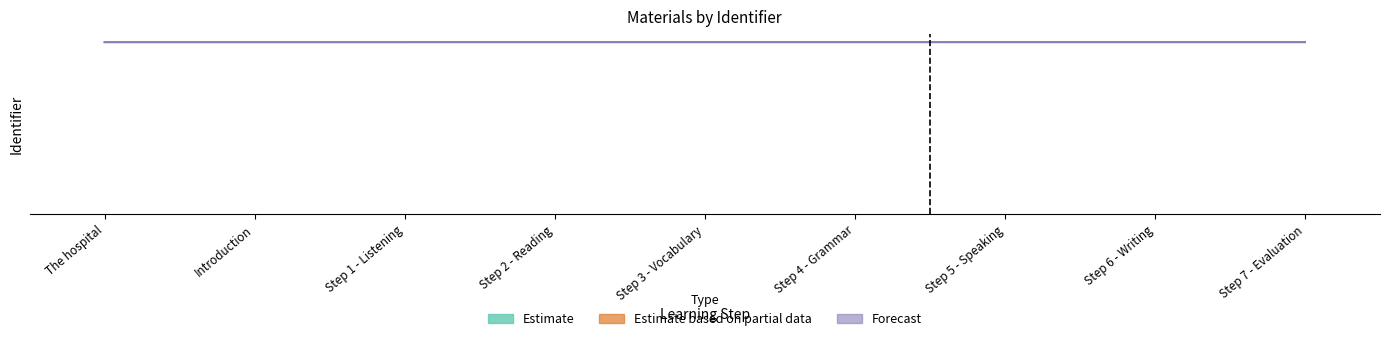

What is the difference between the second highest and second lowest values in the Estimate series?

18